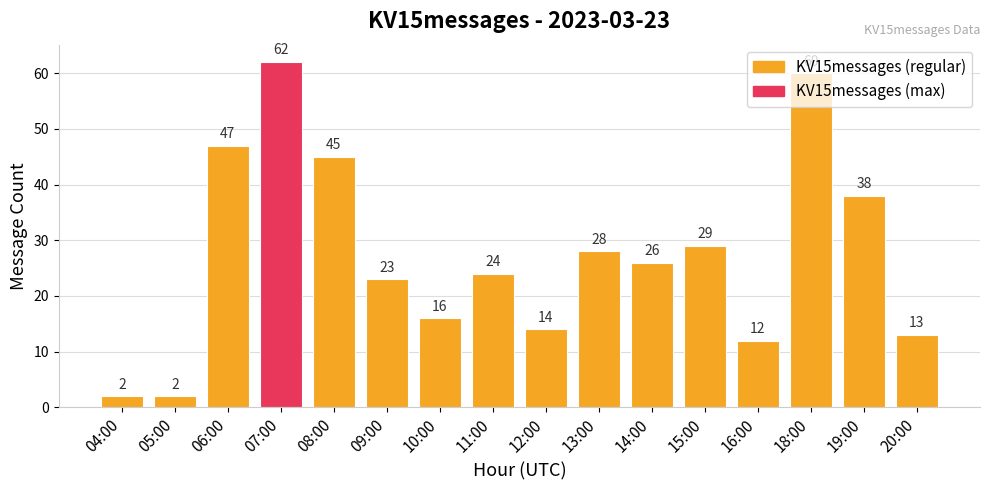

At which label is the value closest to 32?

15:00